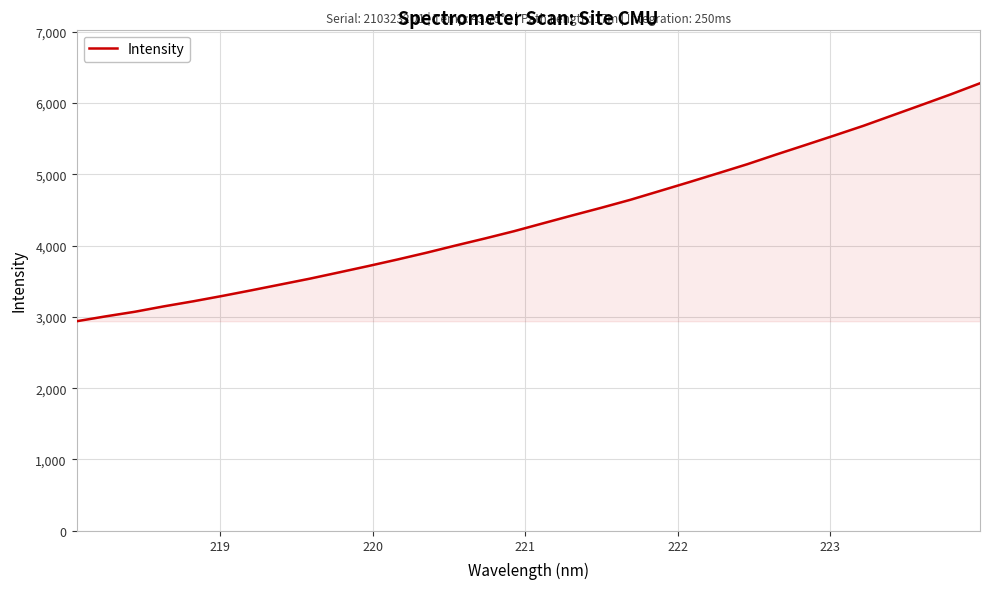

What is the maximum value shown in the chart?

6278.9